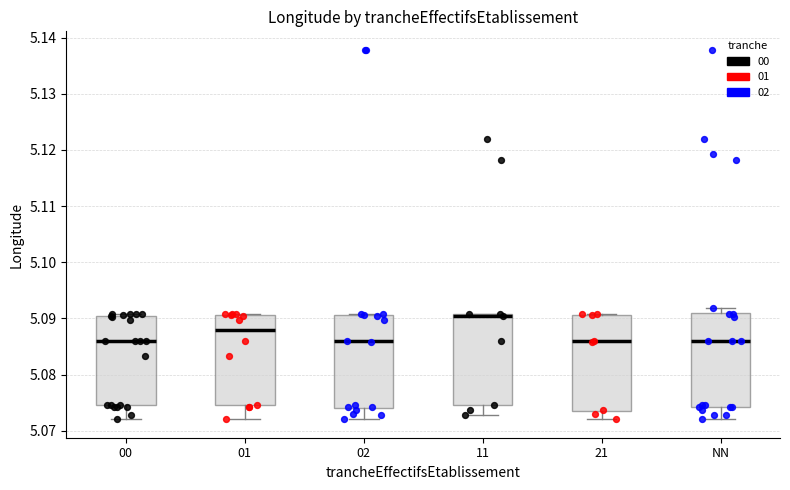

Where does the median line of the box for 11 sit on the y-axis? The values are not printed on the chart, so give them approximately, as read against the axis.

5.090